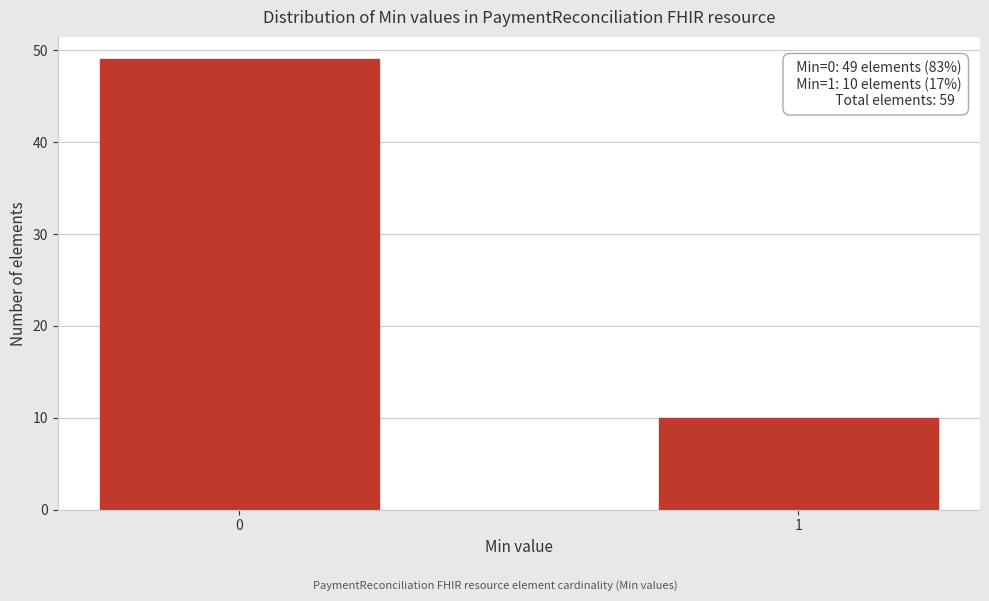

Reading left to right, transcribe all the data shown in this chart.

0=49	1=10